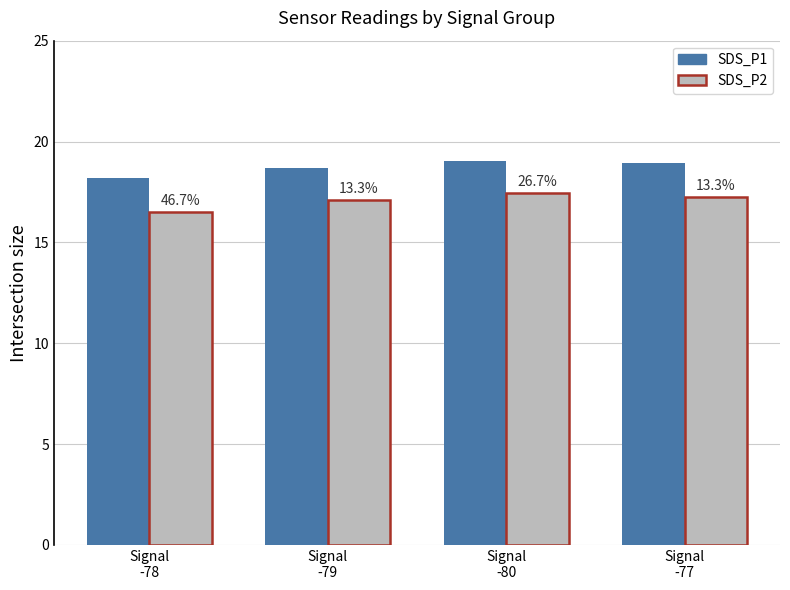

Rank the series by their average value, from highest to lowest.

SDS_P1, SDS_P2